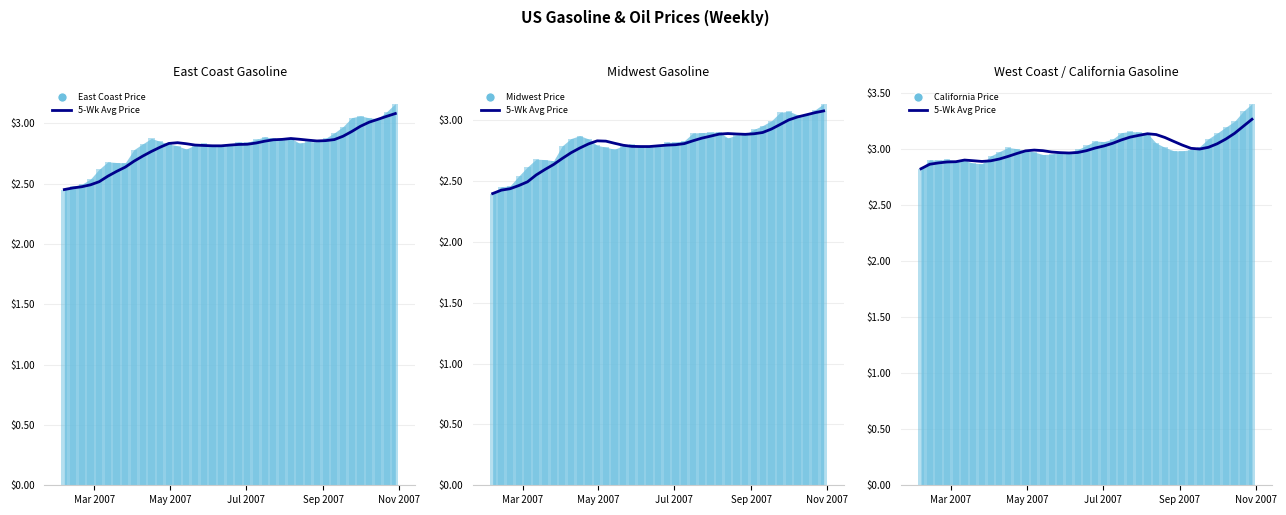

What is the difference between the maximum and minimum values in the California Weekly Price series?

0.6